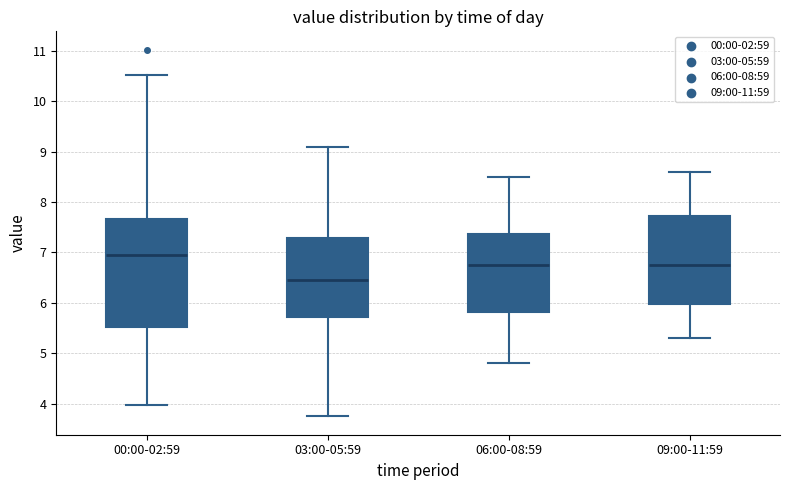

Where does the lower whisker of the box for 00:00-02:59 end on the y-axis? The values are not printed on the chart, so give them approximately, as read against the axis.

4.0